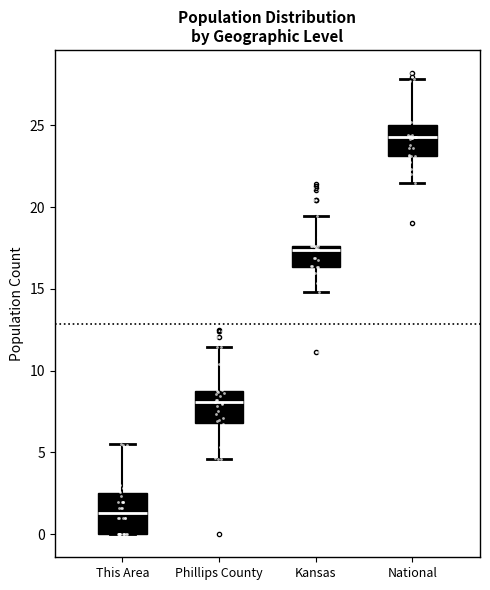

Which box has the highest median line?

National